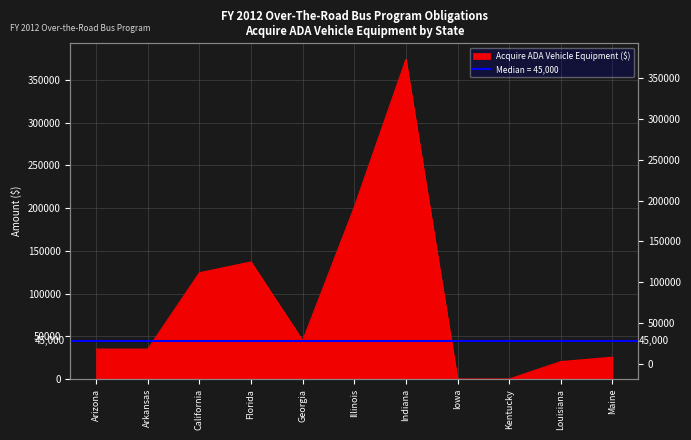

How many distinct data groups are displayed?

1